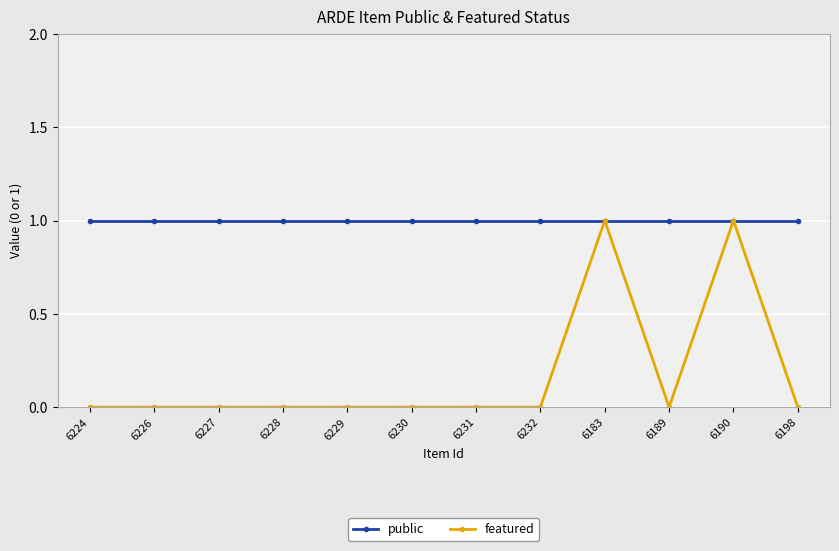

What is the spread (max minus min) of values at 6198?

1